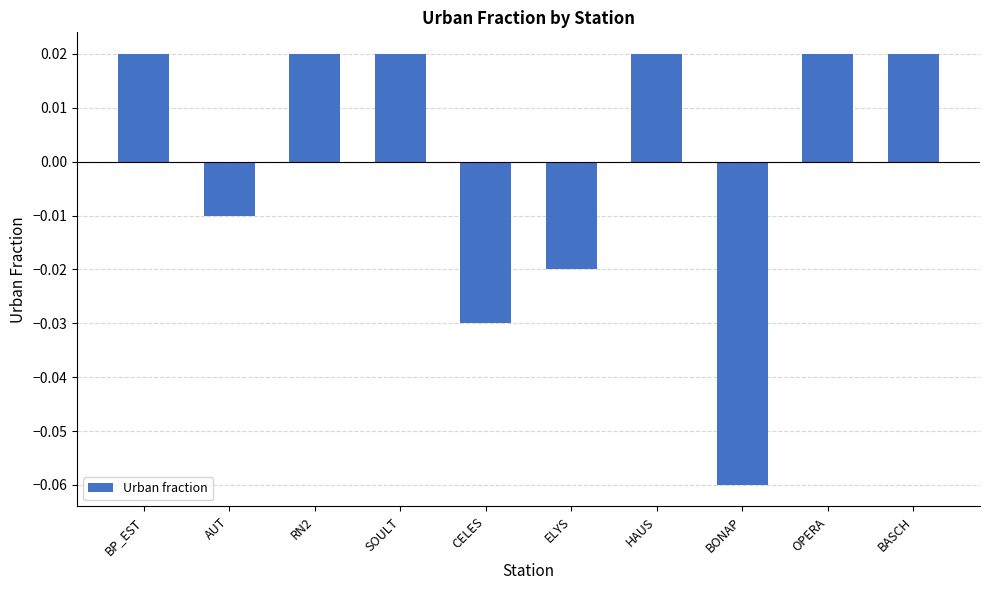

Are the bars horizontal?

No